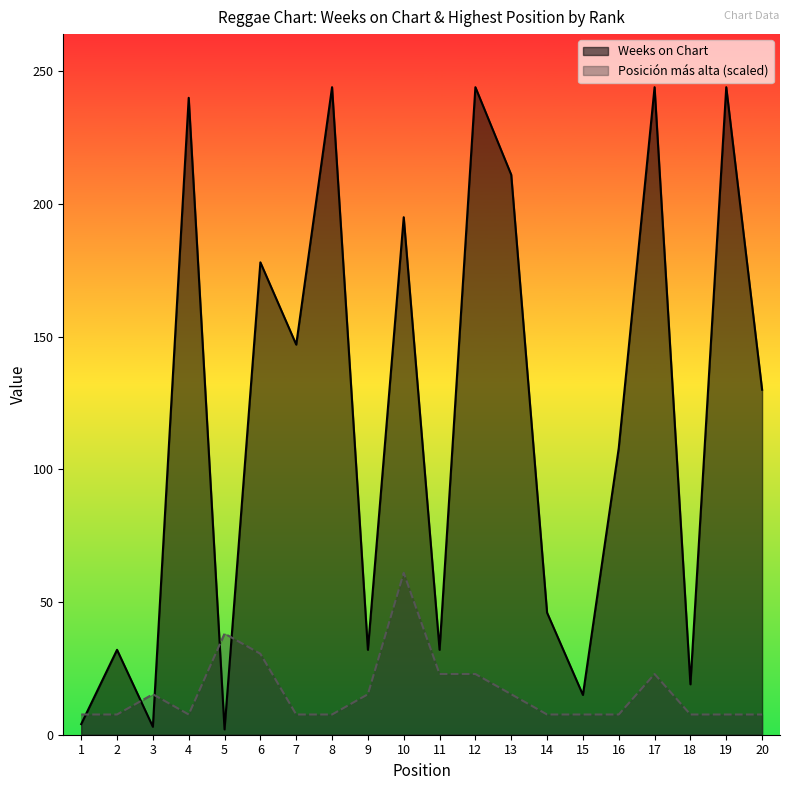

Which series has the largest range (max minus min)?

Weeks on Chart